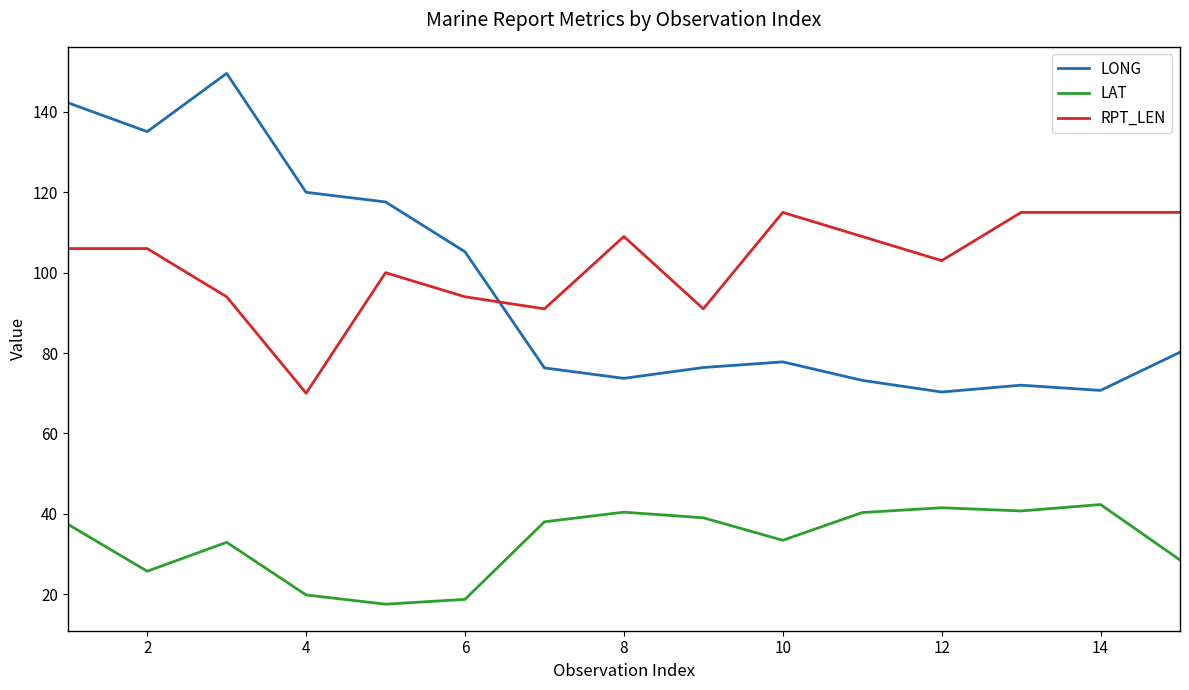

Which series has the largest total across all categories?

RPT_LEN